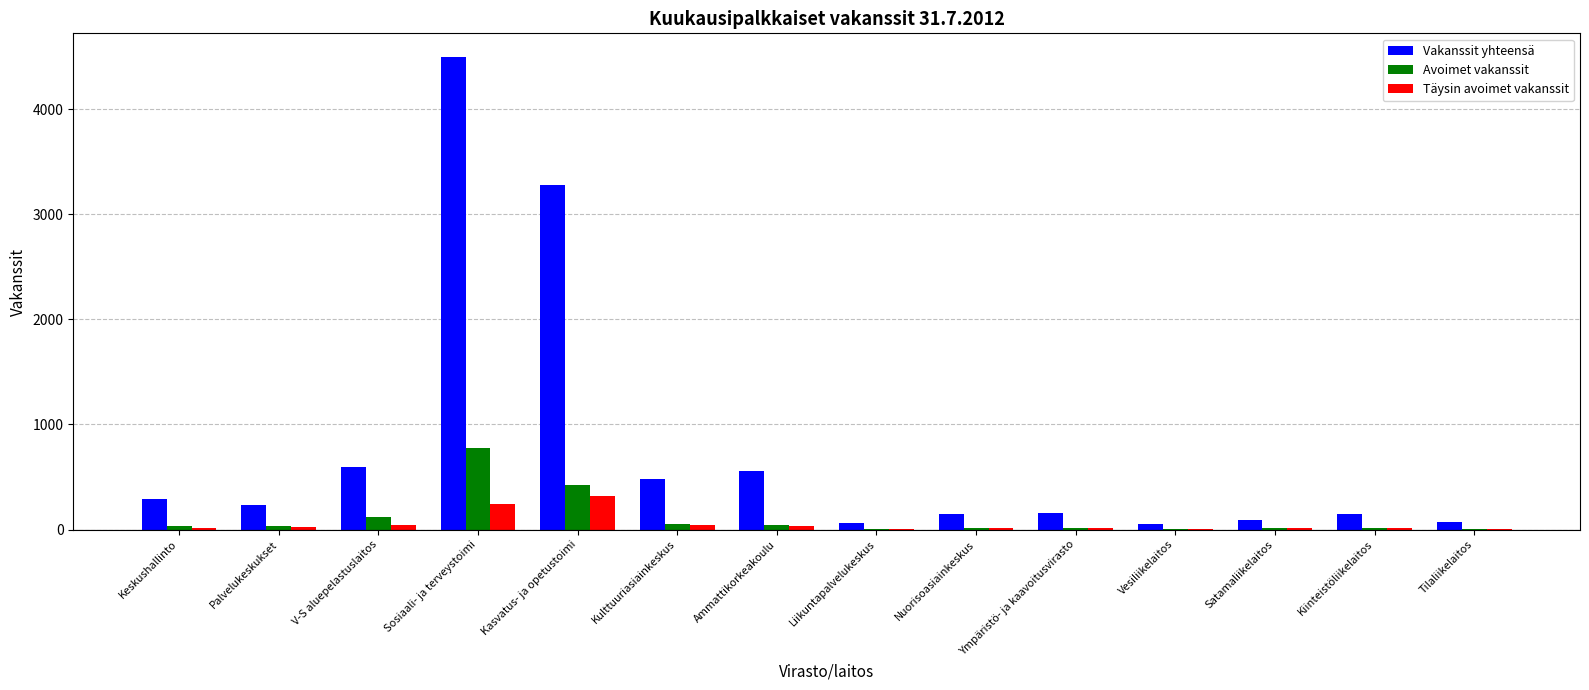

Count the number of categories in the chart.

14